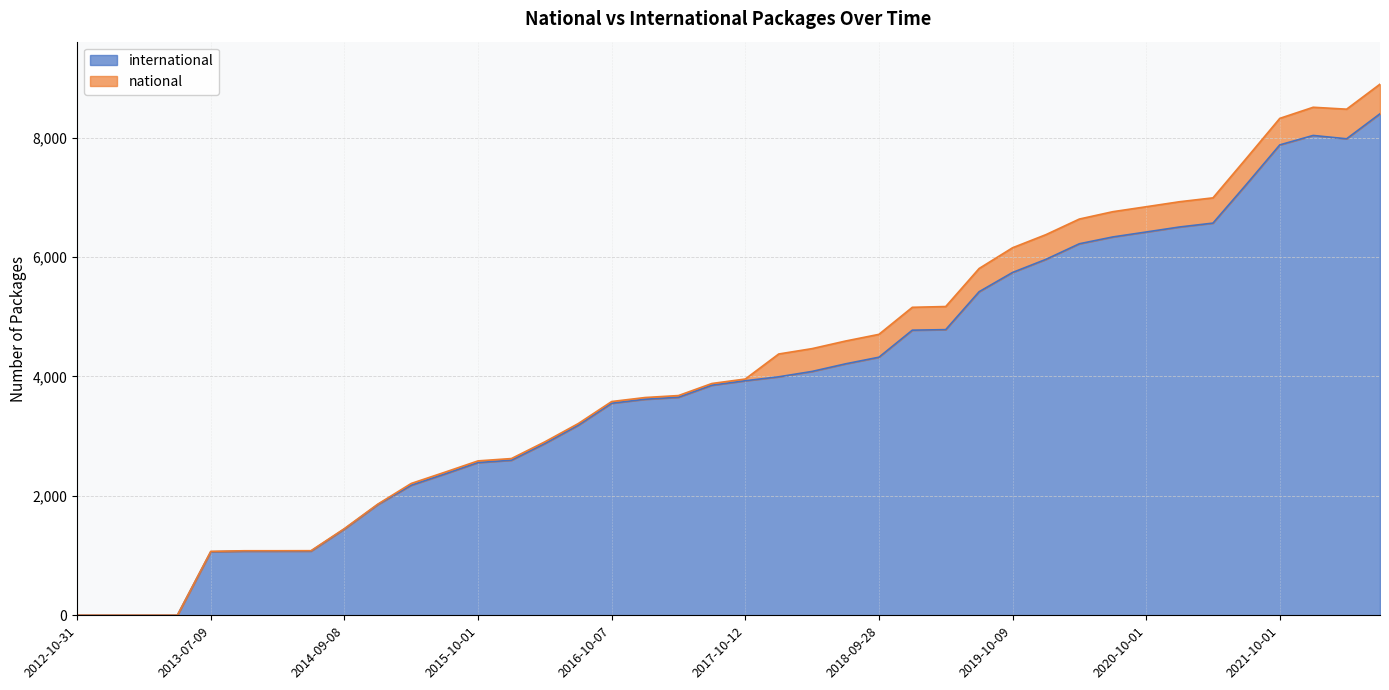

True or false: the data has more than 2 interior local peaks.

False